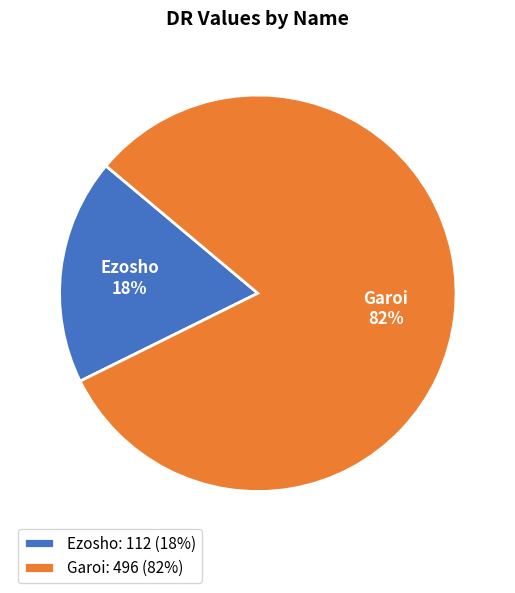

How many segments does this pie chart have?

2